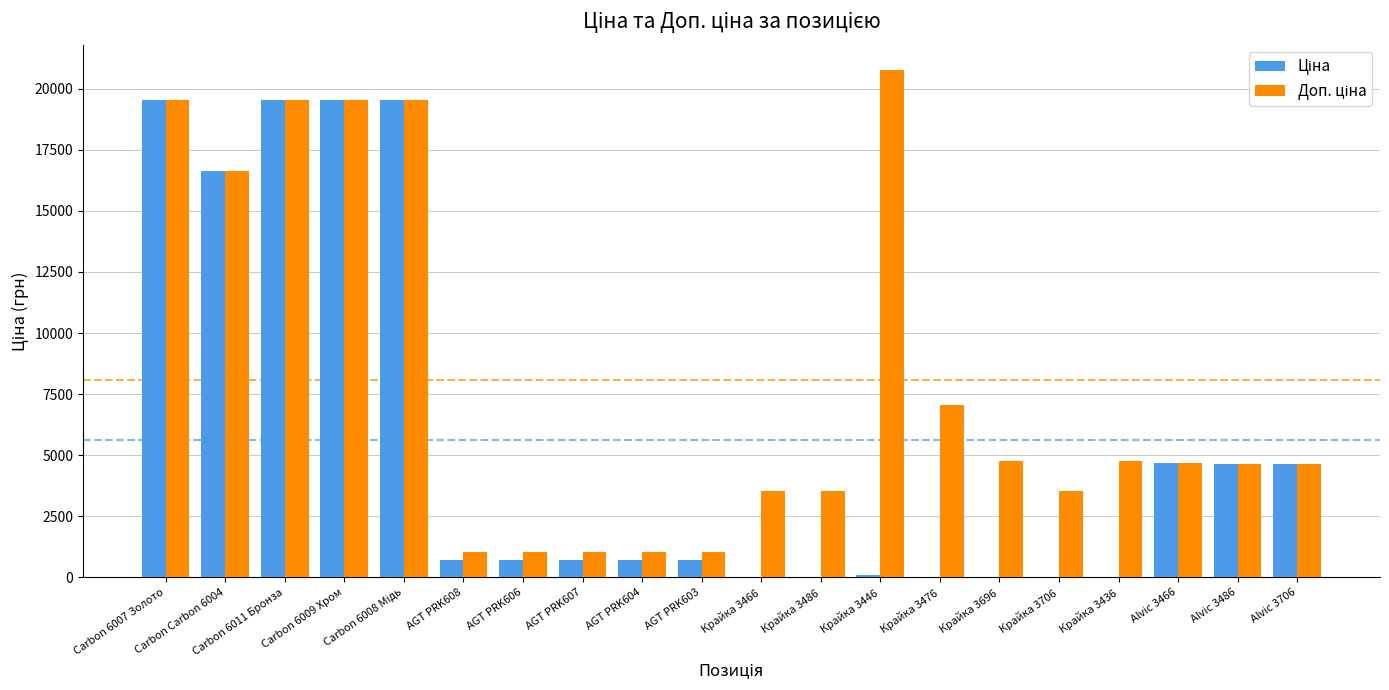

Which label corresponds to the largest value in the chart?

Крайка 3446